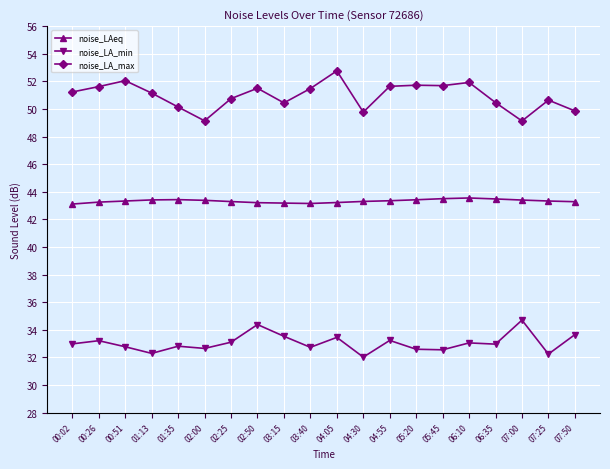

Rank the series by their average value, from lowest to highest.

noise_LA_min, noise_LAeq, noise_LA_max